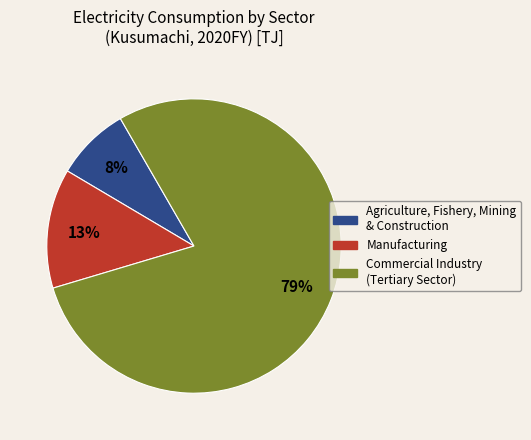

Is there any slice that represents more than half of the pie?

Yes